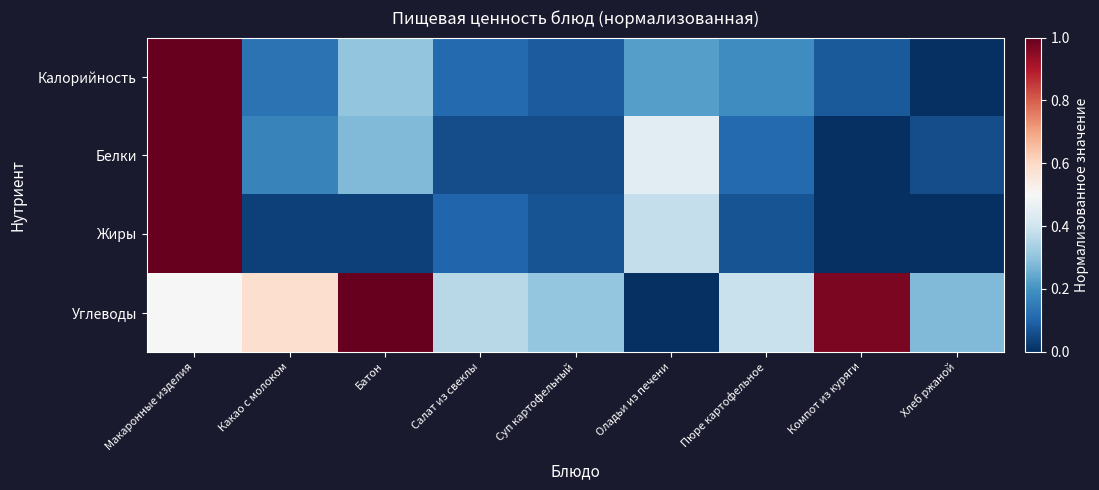

Reading left to right, what are all the values shown in this chart?

Калорийность: Макаронные изделия=1.0	Какао с молоком=0.1	Батон=0.3	Салат из свеклы=0.1	Суп картофельный=0.1	Оладьи из печени=0.2	Пюре картофельное=0.2	Компот из куряги=0.1	Хлеб ржаной=0.0
Белки: Макаронные изделия=1.0	Какао с молоком=0.2	Батон=0.3	Салат из свеклы=0.1	Суп картофельный=0.1	Оладьи из печени=0.4	Пюре картофельное=0.1	Компот из куряги=0.0	Хлеб ржаной=0.1
Жиры: Макаронные изделия=1.0	Какао с молоком=0.0	Батон=0.0	Салат из свеклы=0.1	Суп картофельный=0.1	Оладьи из печени=0.4	Пюре картофельное=0.1	Компот из куряги=0.0	Хлеб ржаной=0.0
Углеводы: Макаронные изделия=0.5	Какао с молоком=0.6	Батон=1.0	Салат из свеклы=0.4	Суп картофельный=0.3	Оладьи из печени=0.0	Пюре картофельное=0.4	Компот из куряги=1.0	Хлеб ржаной=0.3